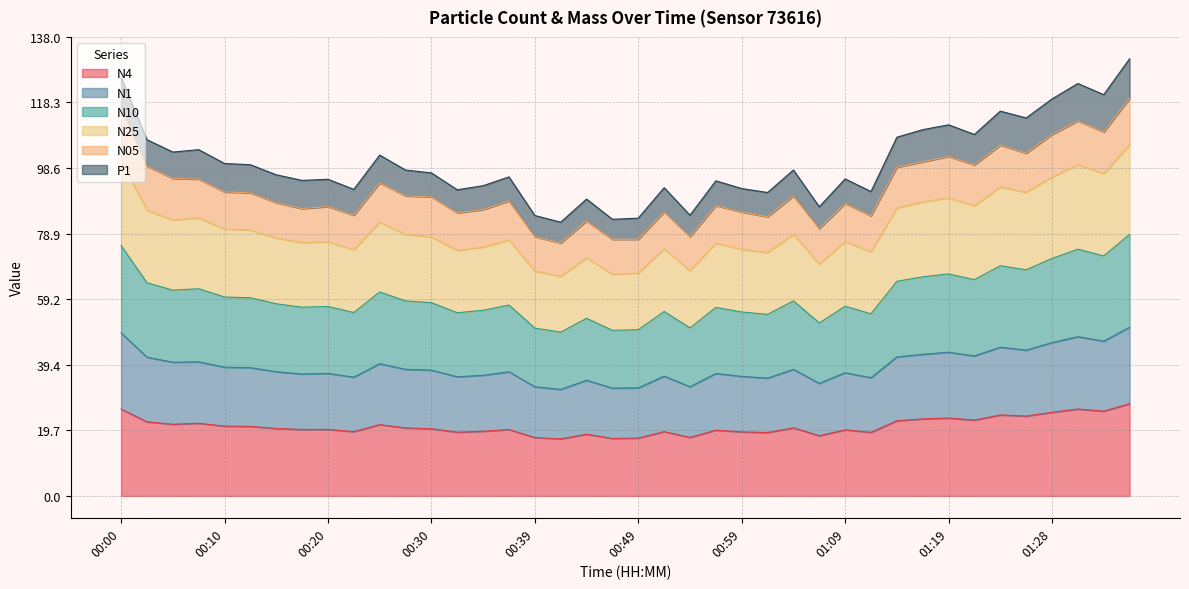

What is the value of the N4 point at the 35th from the left?

24.4